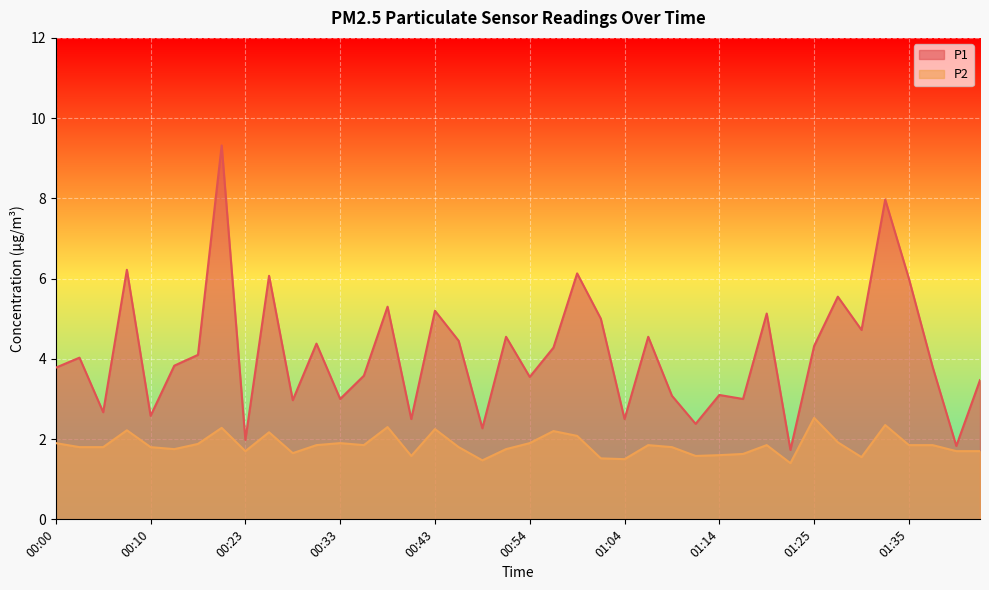

What position from the right is 01:25?

8